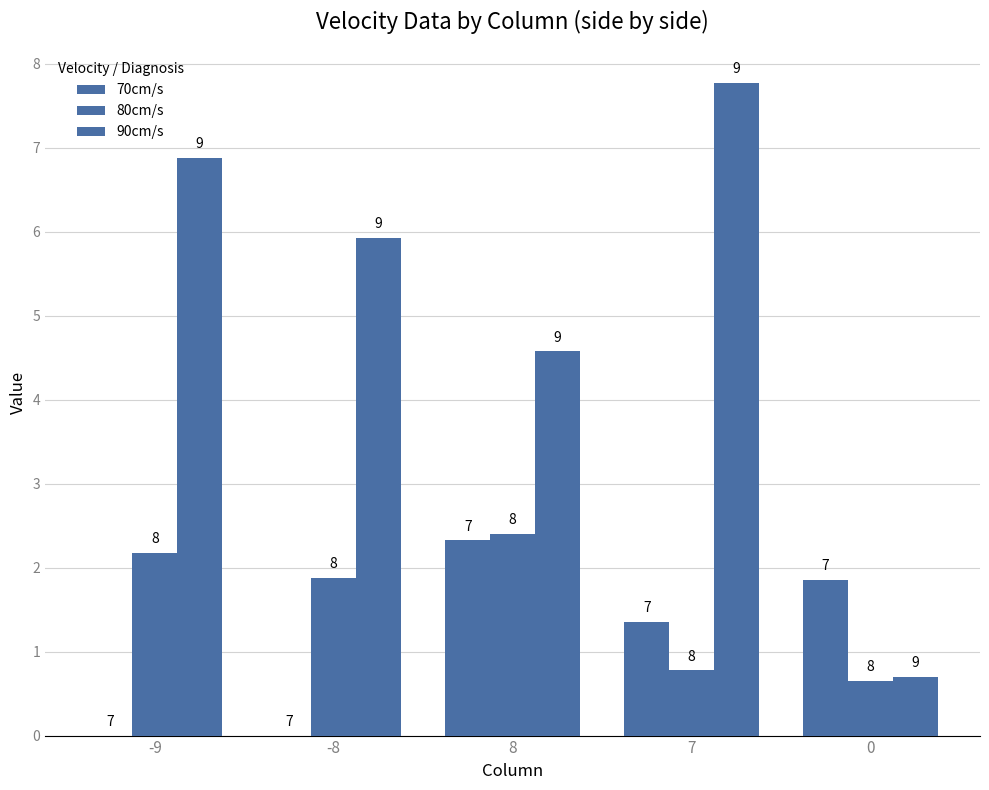

Does the chart contain stacked bars?

No